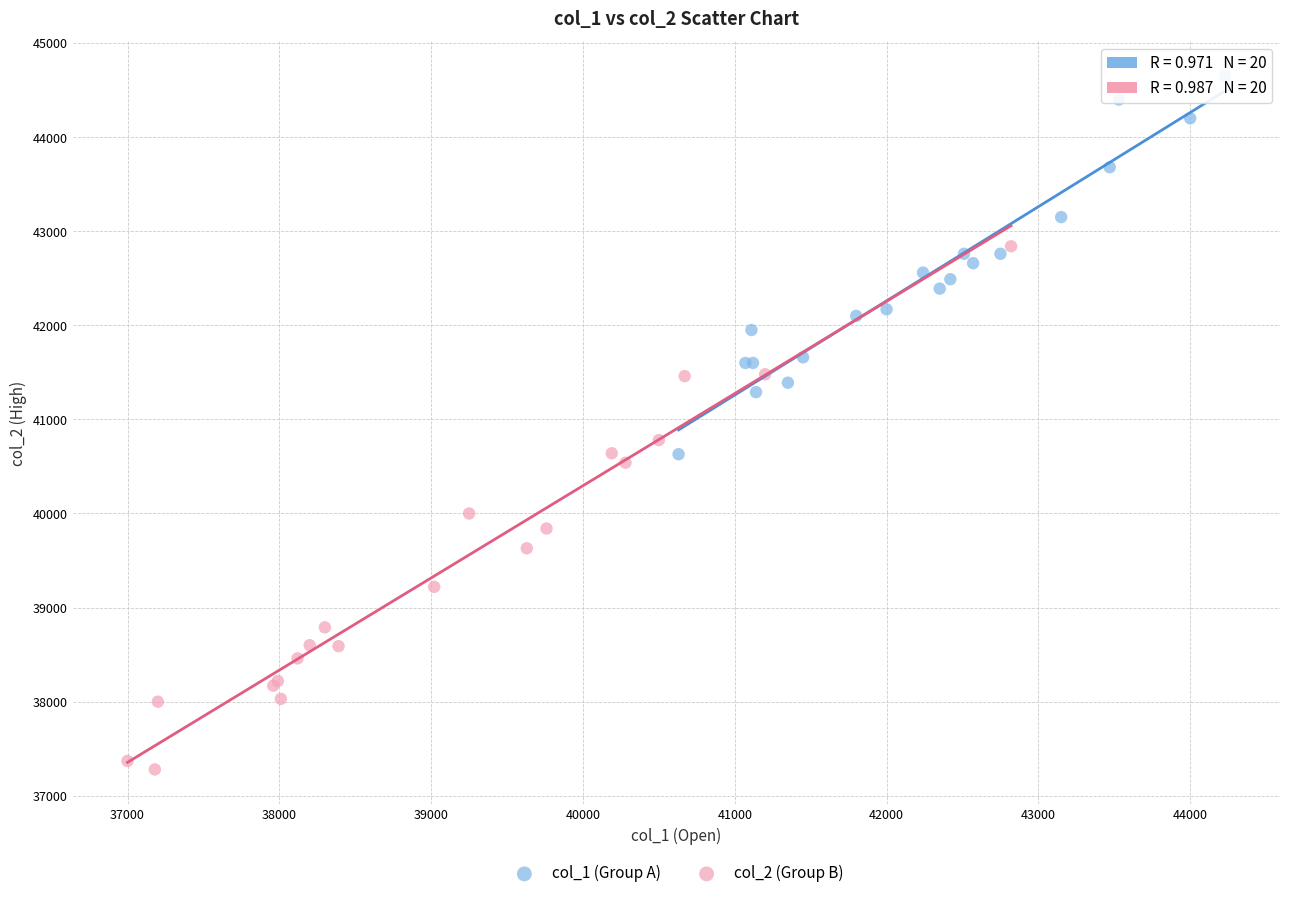

Which series has the largest Y range (max minus min)?

col_2 (Group B)